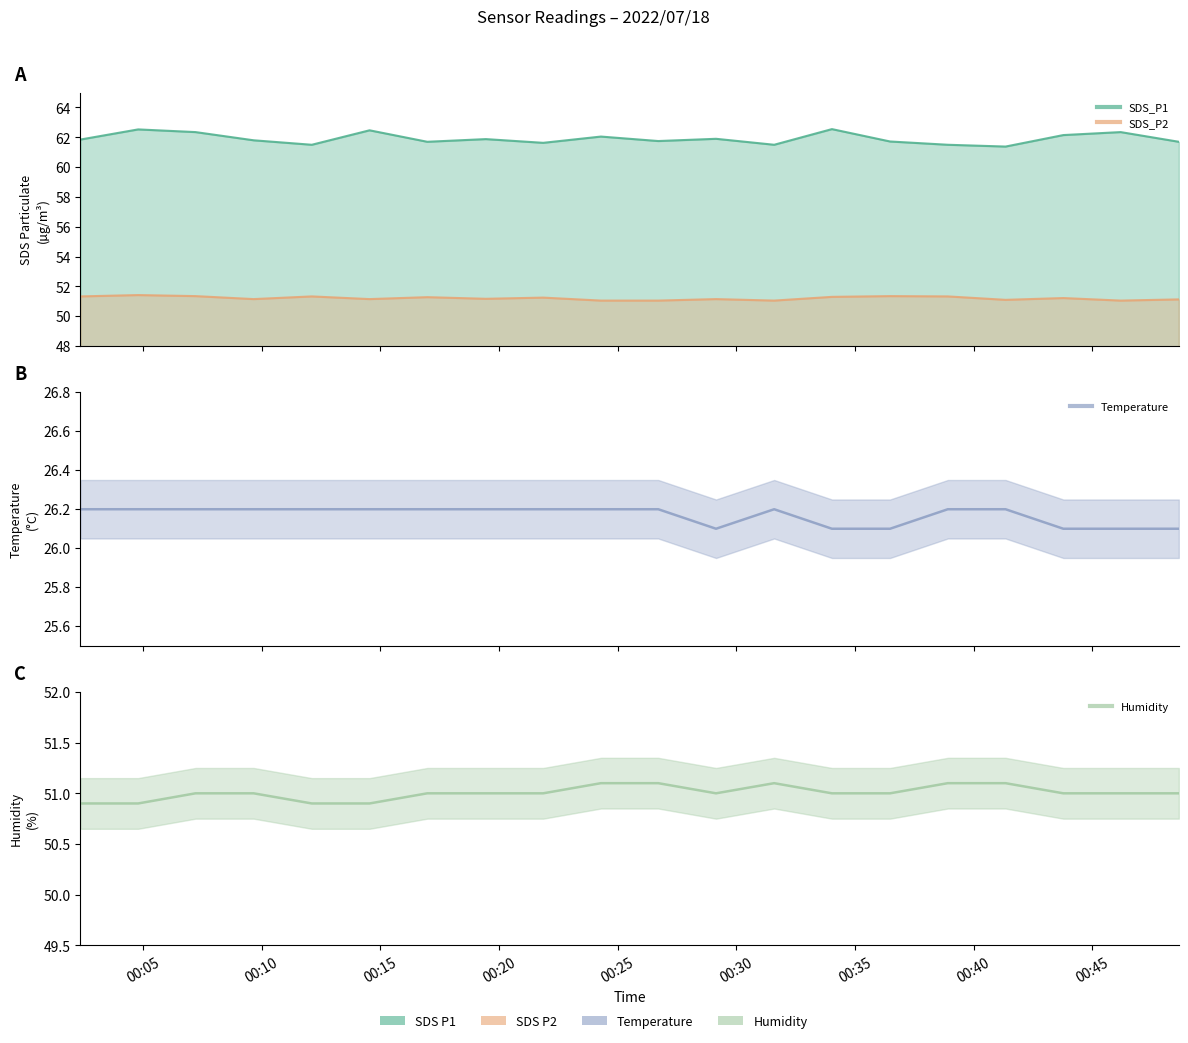

What is the smallest value displayed?

26.1